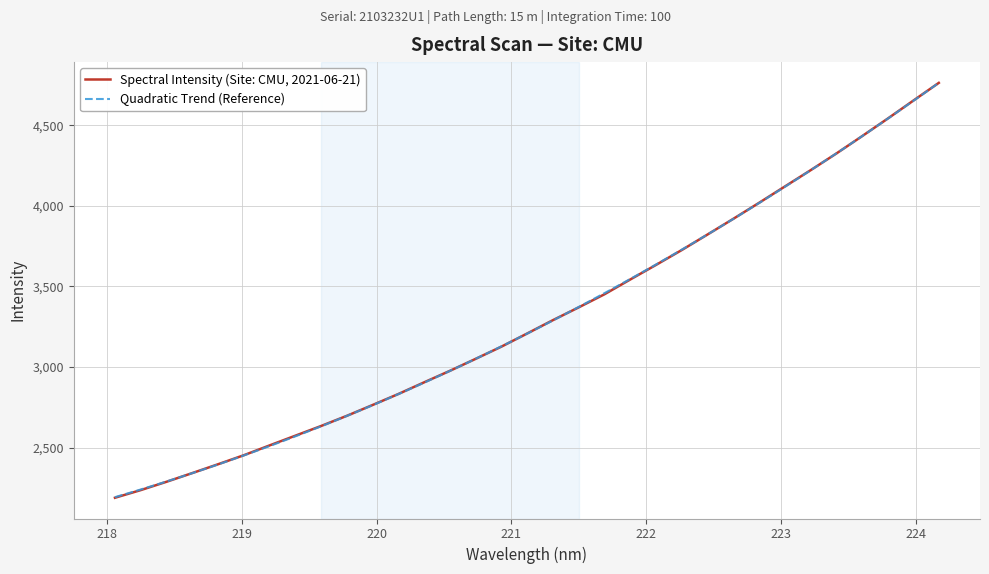

What is the highest value of the Spectral Intensity (Site: CMU, 2021-06-21) series?

4762.5